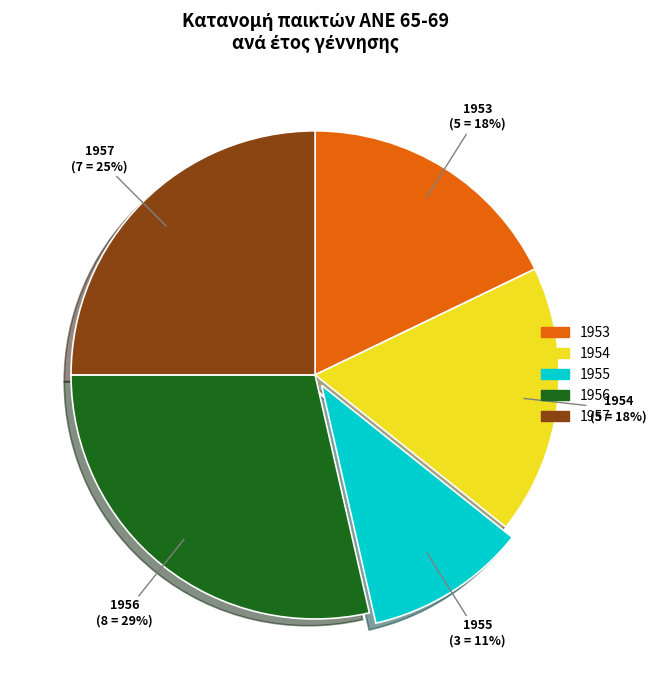

What percentage is the 1953 slice, to the nearest percent?

18%